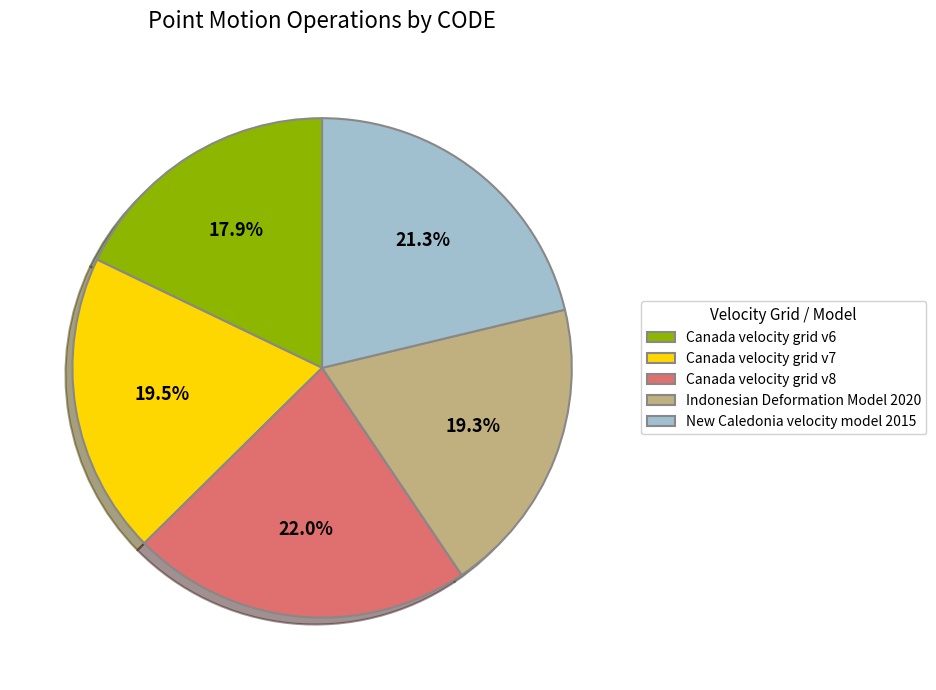

To the nearest percent, what is the difference between the New Caledonia velocity model 2015 and Canada velocity grid v8 slice percentages?

1%